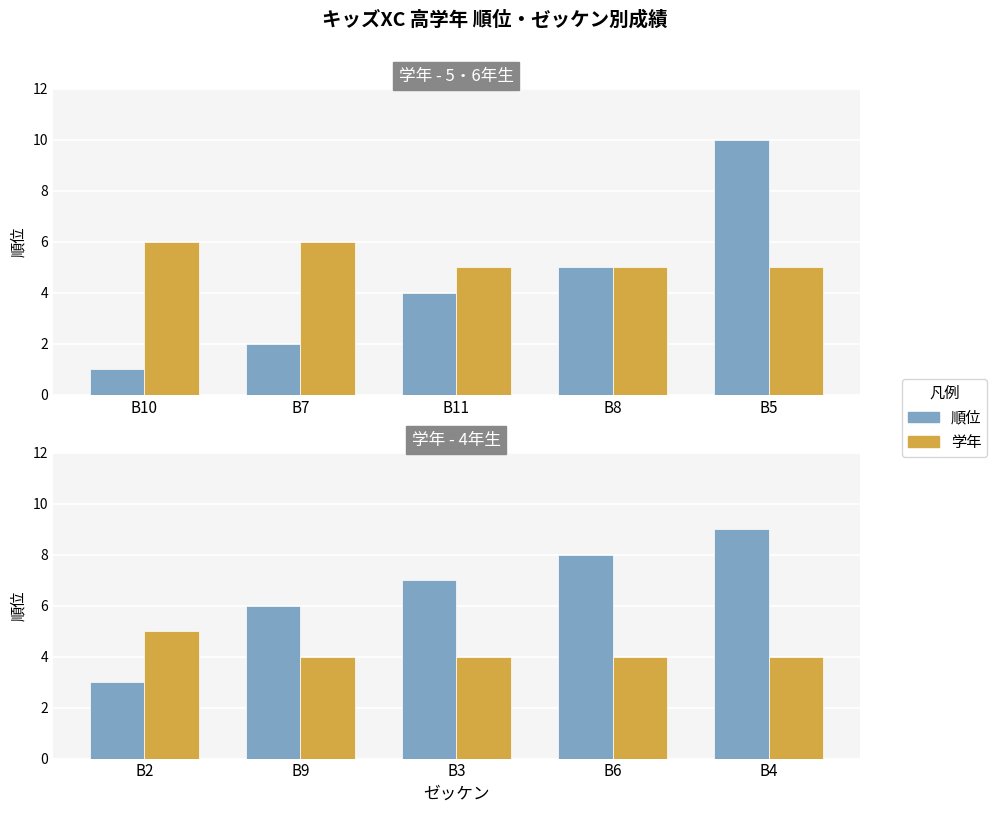

Which has a higher value, B6 or B2?

B6